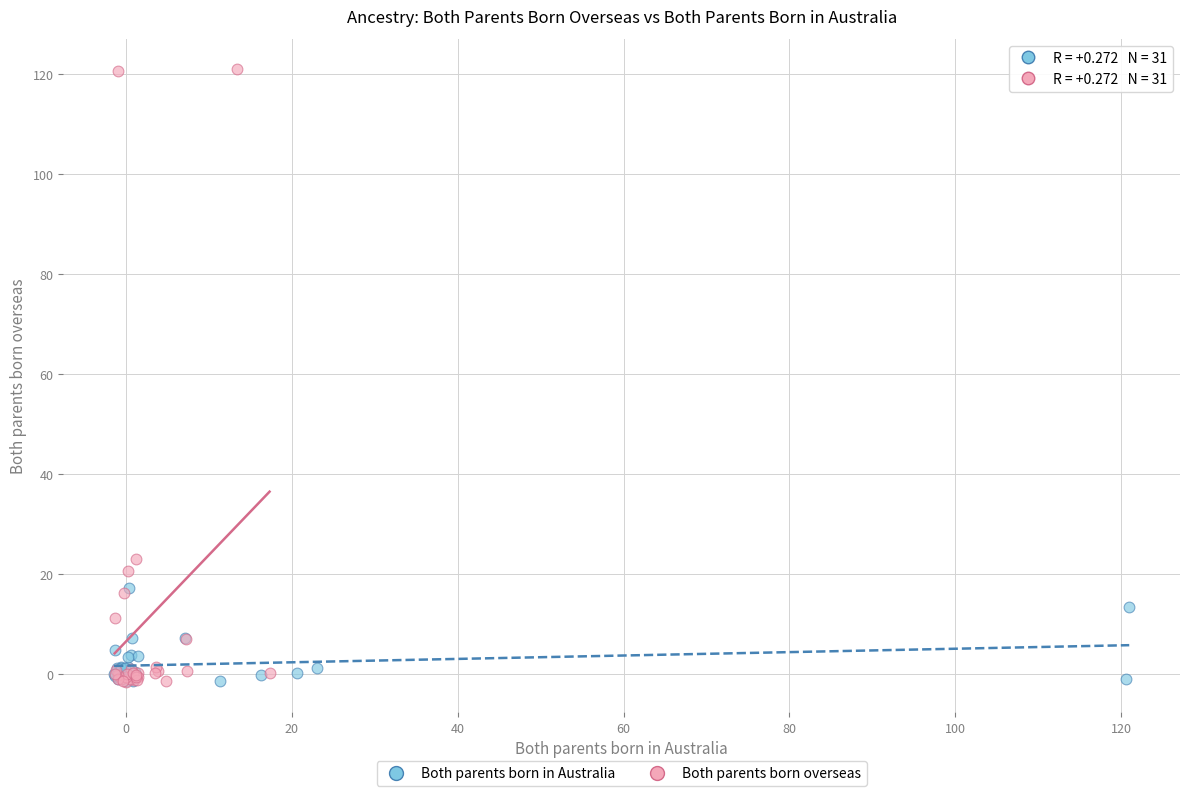

Which series has the largest Y range (max minus min)?

Both parents born overseas